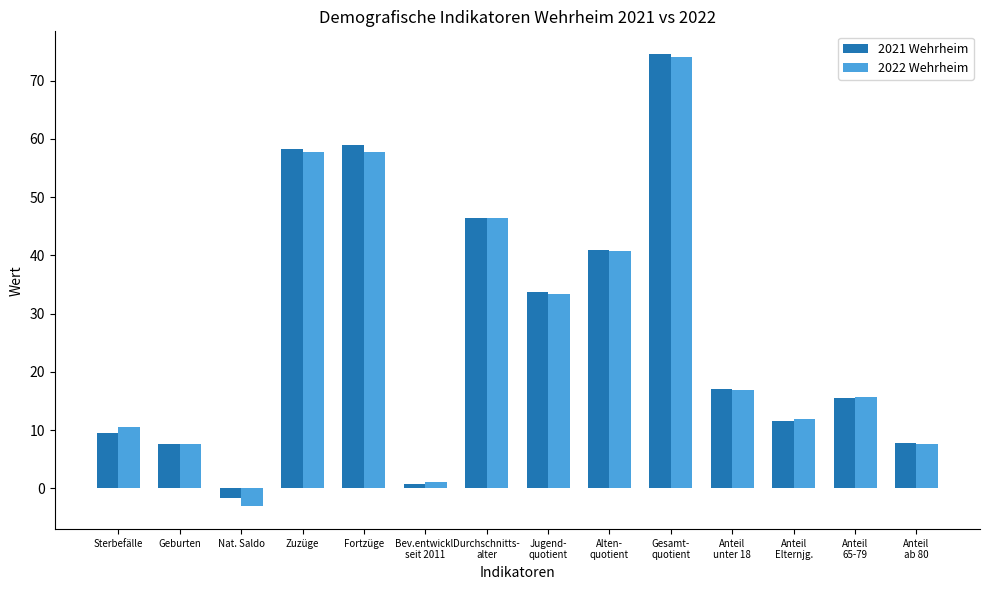

What is the approximate value of 2022 Wehrheim at Sterbefälle?

10.6